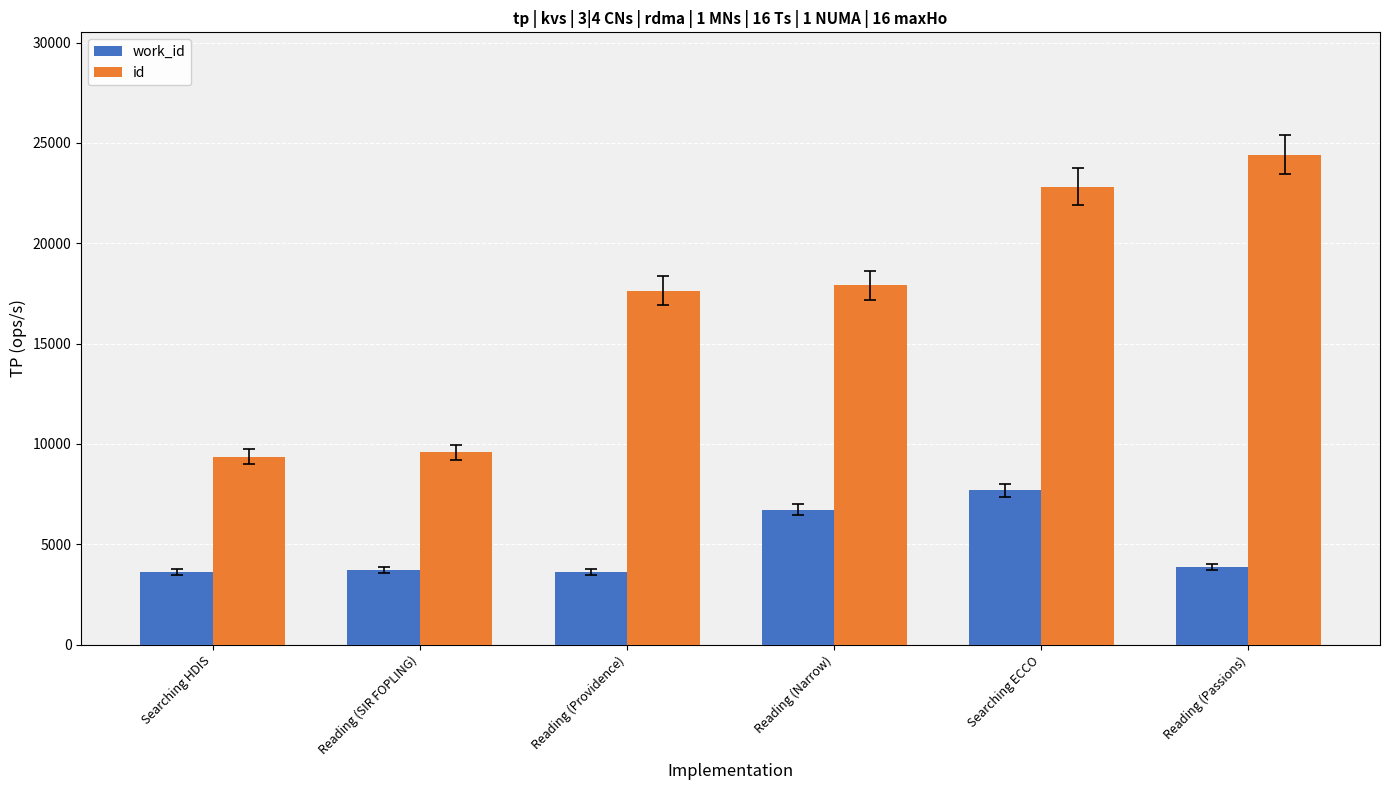

At which label does id reach its peak?

Reading (Passions)